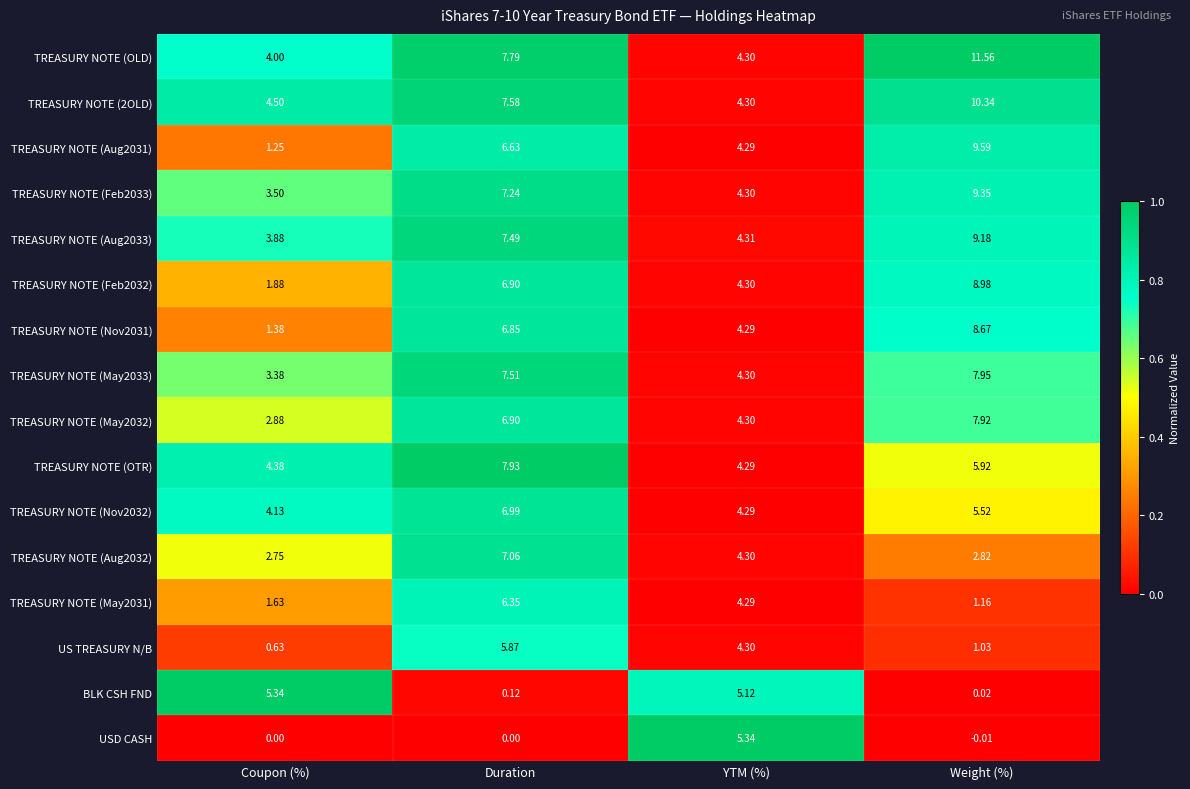

Between Duration and YTM (%), which series saw the biggest shift?

USD CASH